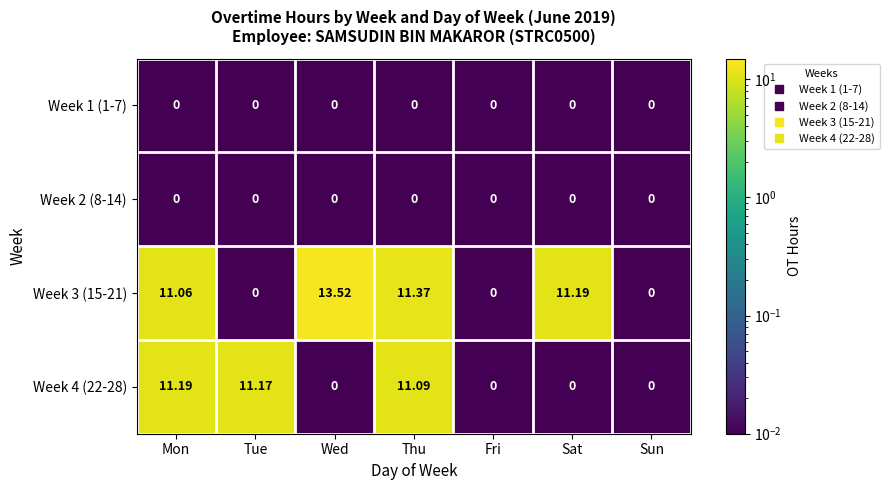

At which category is the sum across all series the highest?

Thu